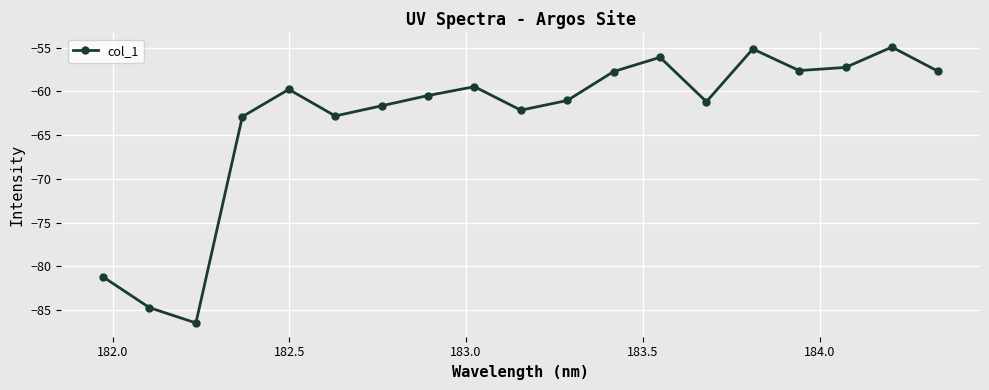

What is the minimum value shown in the chart?

-86.4